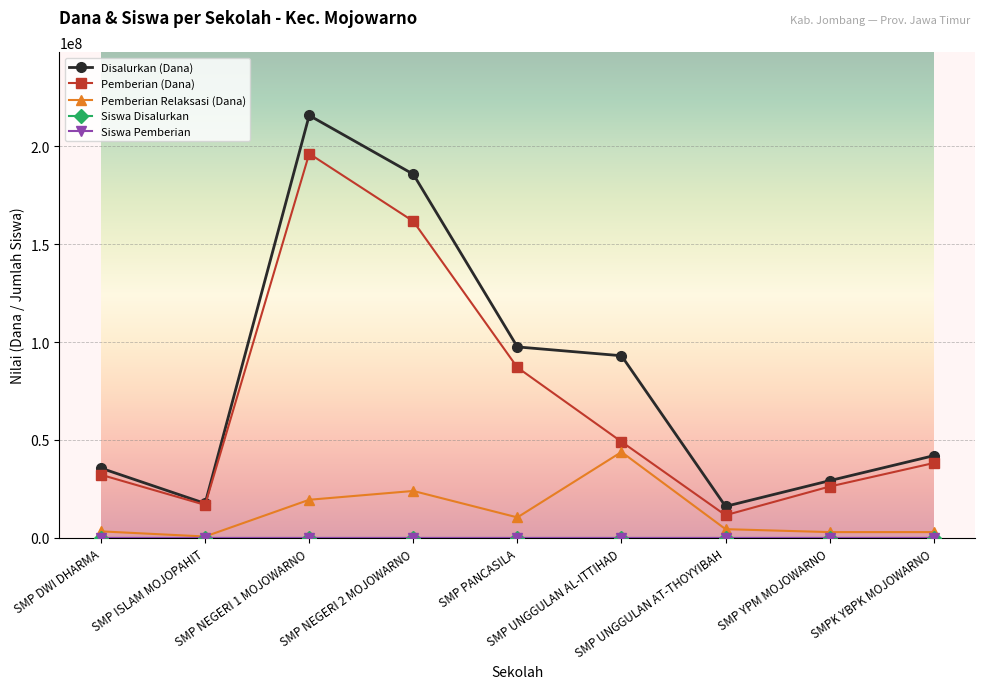

What is the value of the Pemberian (Dana) point at the 3rd from the left?

196125000